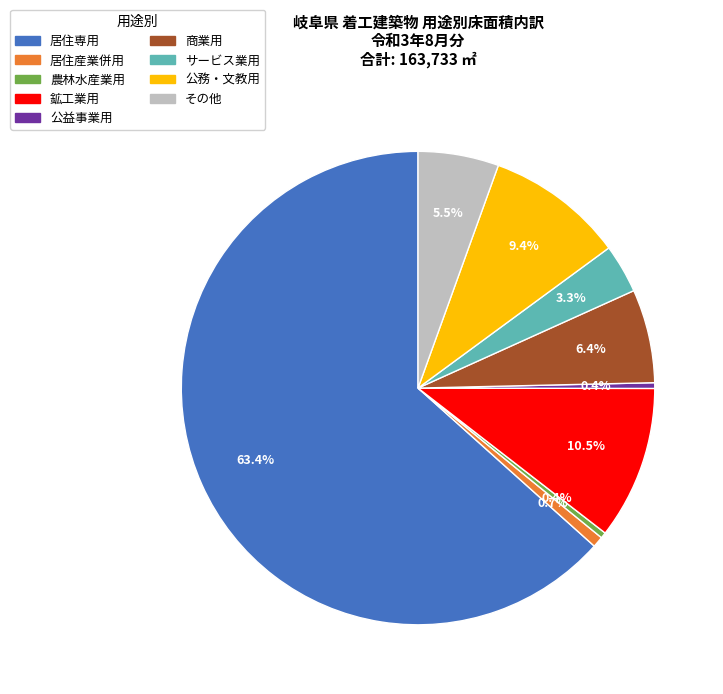

Which slice is the largest?

居住専用